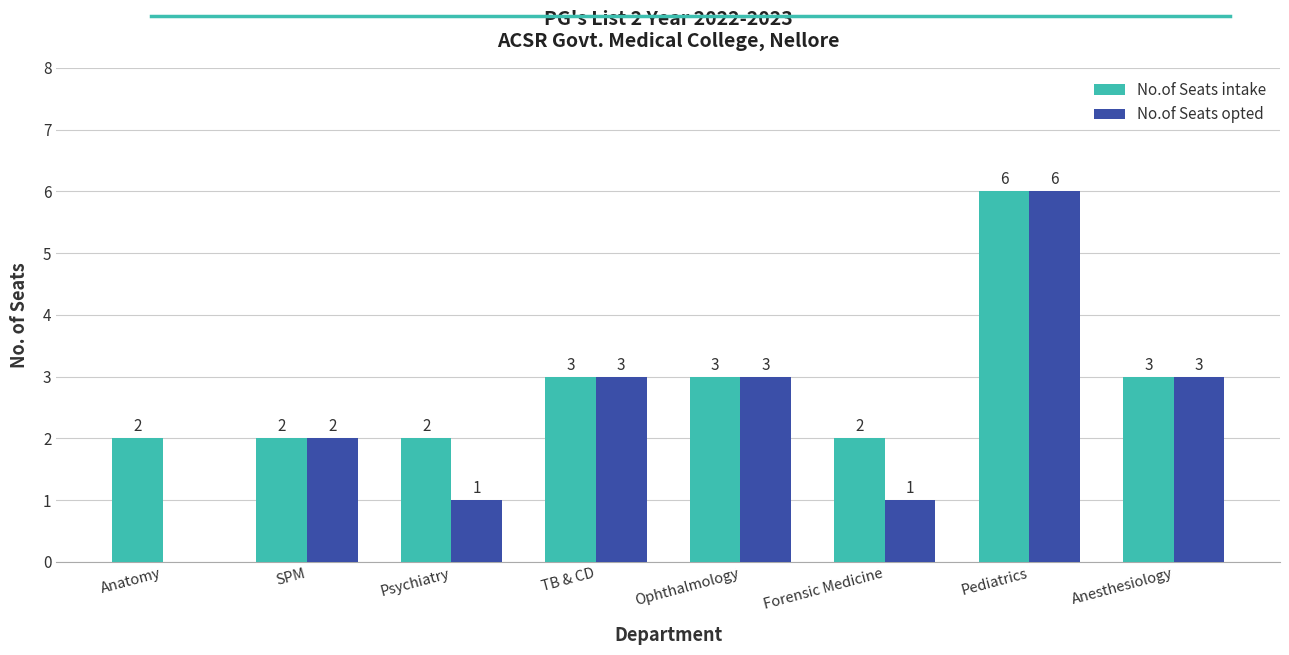

Reading left to right, list all the values displayed in this chart.

No.of Seats intake: Anatomy=2	SPM=2	Psychiatry=2	TB & CD=3	Ophthalmology=3	Forensic Medicine=2	Pediatrics=6	Anesthesiology=3
No.of Seats opted: Anatomy=0	SPM=2	Psychiatry=1	TB & CD=3	Ophthalmology=3	Forensic Medicine=1	Pediatrics=6	Anesthesiology=3